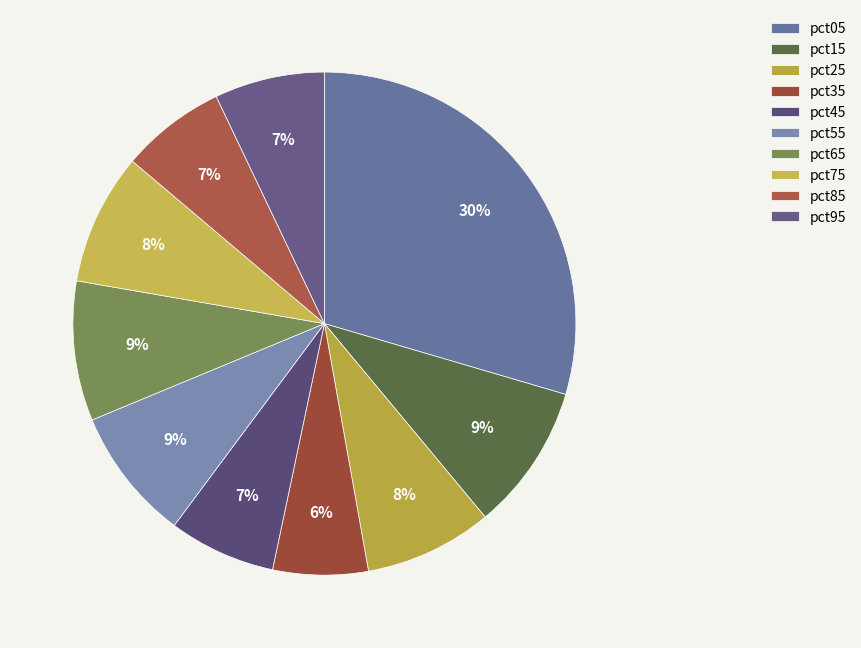

Which category has the smallest portion of the pie?

pct35